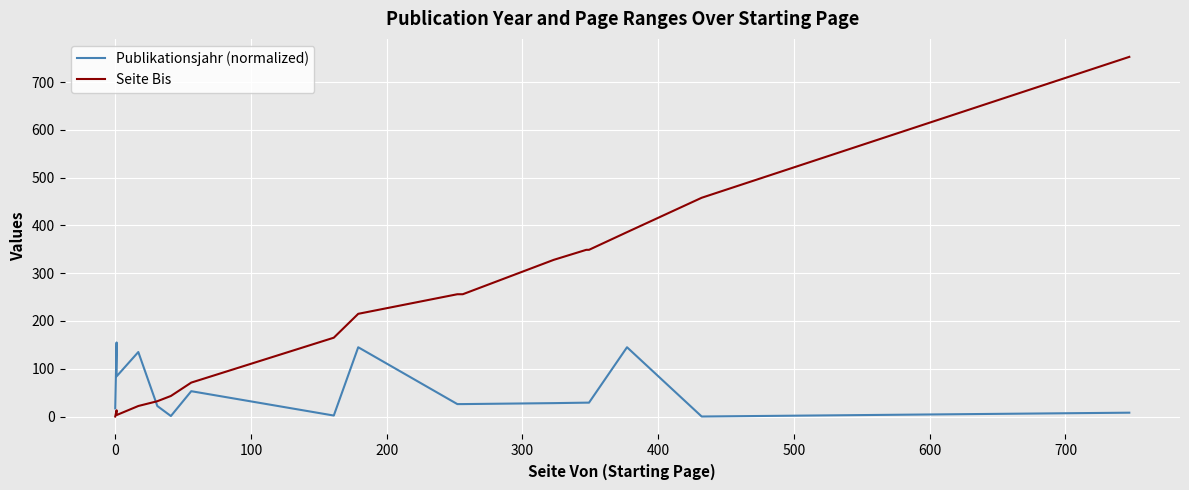

What is the average value of the Seite Bis series?

218